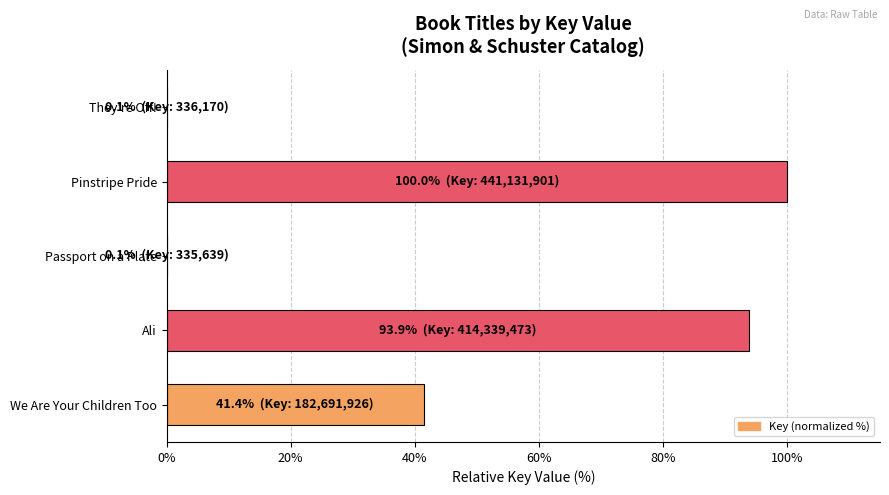

Reading top to bottom, list all the values displayed in this chart.

They're Off!=0.1	Pinstripe Pride=100.0	Passport on a Plate=0.1	Ali=93.9	We Are Your Children Too=41.4